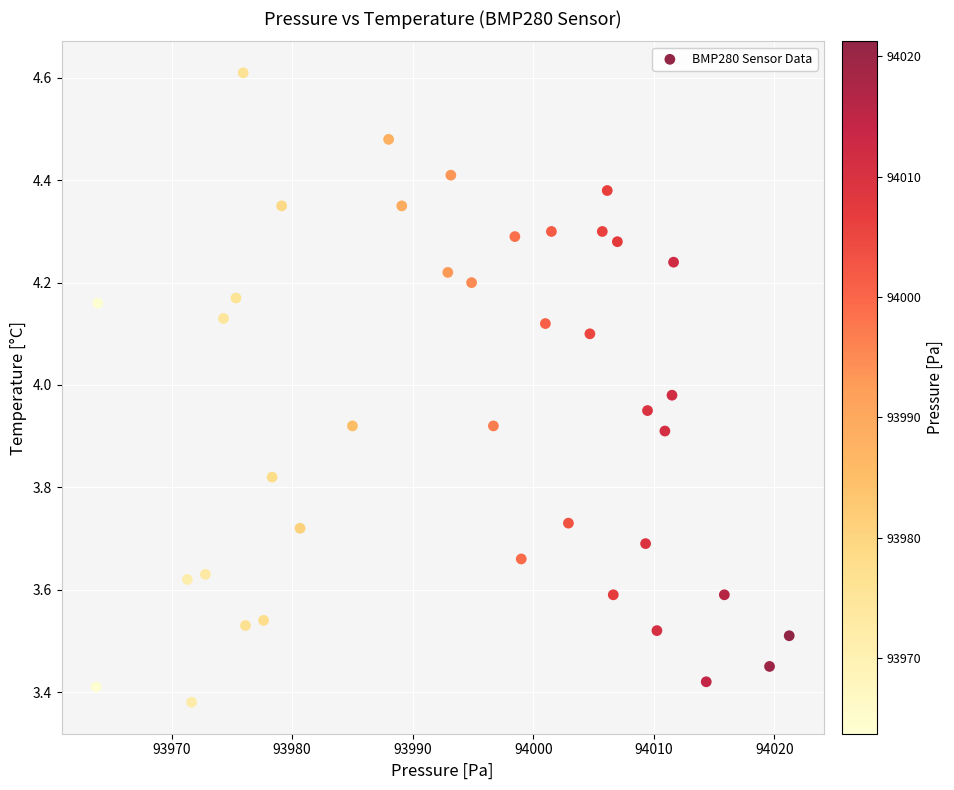

What is the range of X values (max minus min)?

57.5